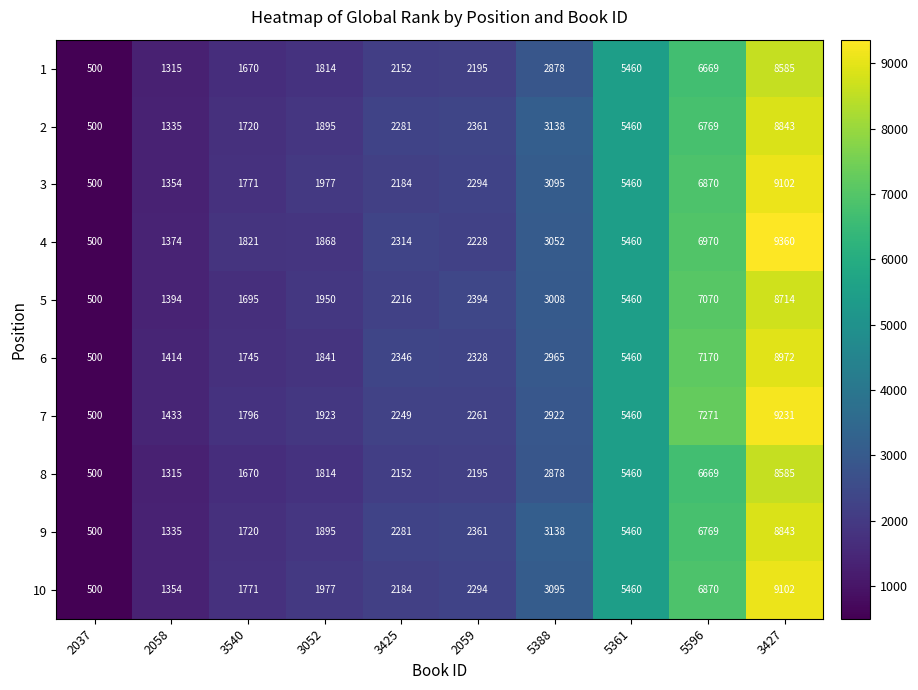

What is the sum of all 2 values?

34302